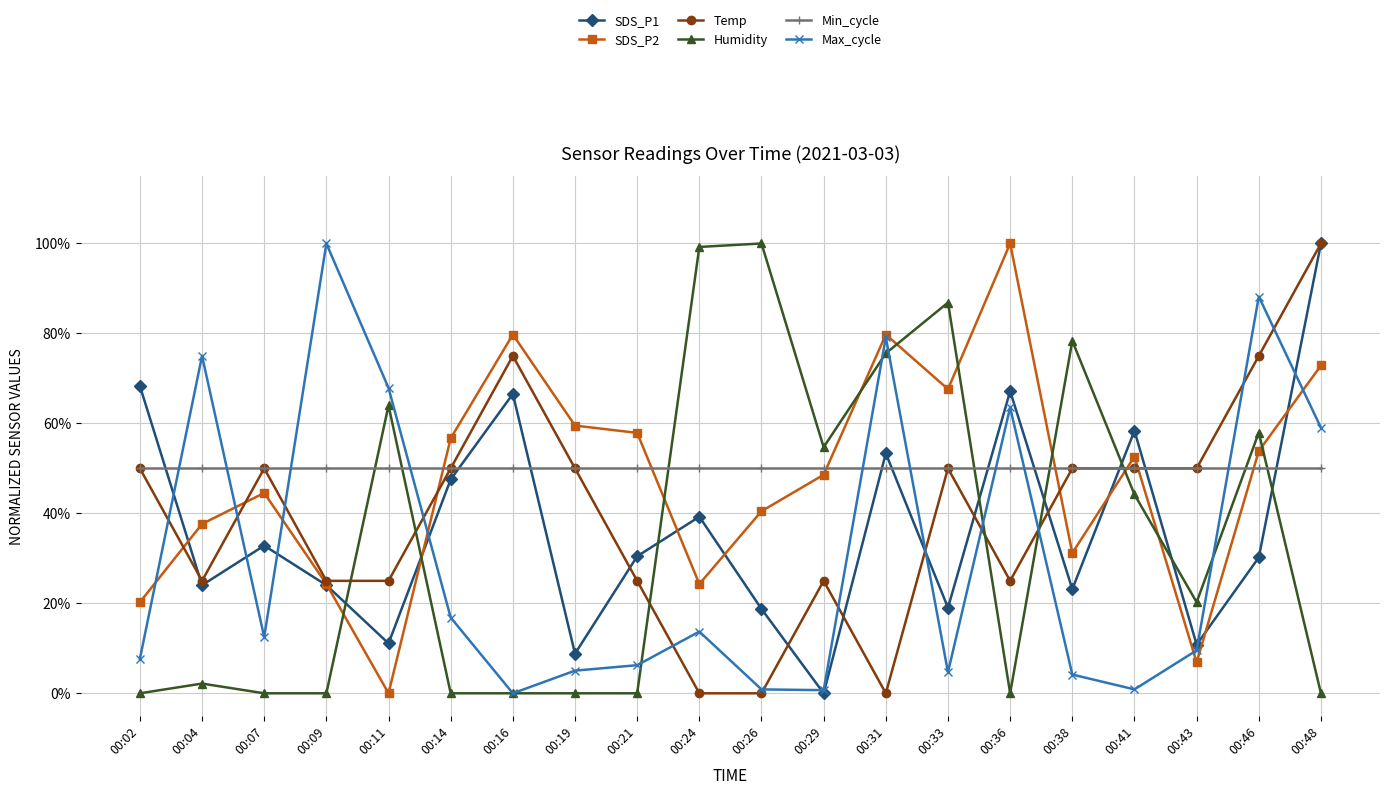

Reading left to right, list all the values displayed in this chart.

SDS_P1: 0.7	0.2	0.3	0.2	0.1	0.5	0.7	0.1	0.3	0.4	0.2	0.0	0.5	0.2	0.7	0.2	0.6	0.1	0.3	1.0
SDS_P2: 0.2	0.4	0.4	0.2	0.0	0.6	0.8	0.6	0.6	0.2	0.4	0.5	0.8	0.7	1.0	0.3	0.5	0.1	0.5	0.7
Temp: 0.5	0.2	0.5	0.2	0.2	0.5	0.8	0.5	0.2	0.0	0.0	0.2	0.0	0.5	0.2	0.5	0.5	0.5	0.8	1.0
Humidity: 0.0	0.0	0.0	0.0	0.6	0.0	0.0	0.0	0.0	1.0	1.0	0.5	0.8	0.9	0.0	0.8	0.4	0.2	0.6	0.0
Min_cycle: 0.5	0.5	0.5	0.5	0.5	0.5	0.5	0.5	0.5	0.5	0.5	0.5	0.5	0.5	0.5	0.5	0.5	0.5	0.5	0.5
Max_cycle: 0.1	0.8	0.1	1.0	0.7	0.2	0.0	0.1	0.1	0.1	0.0	0.0	0.8	0.0	0.6	0.0	0.0	0.1	0.9	0.6